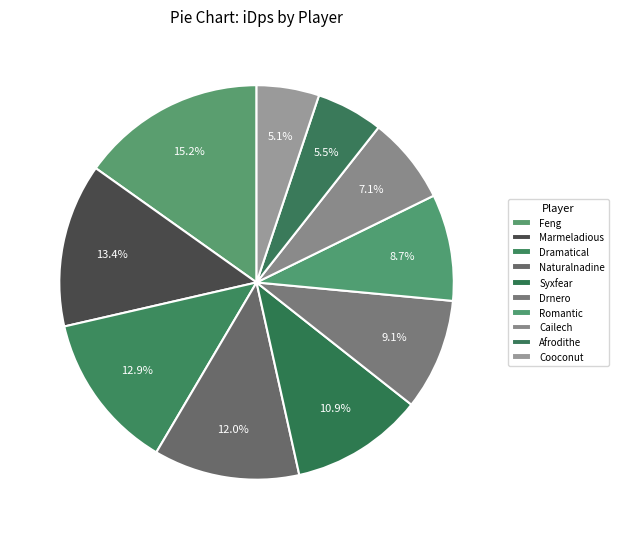

How many slices are in this pie chart?

10